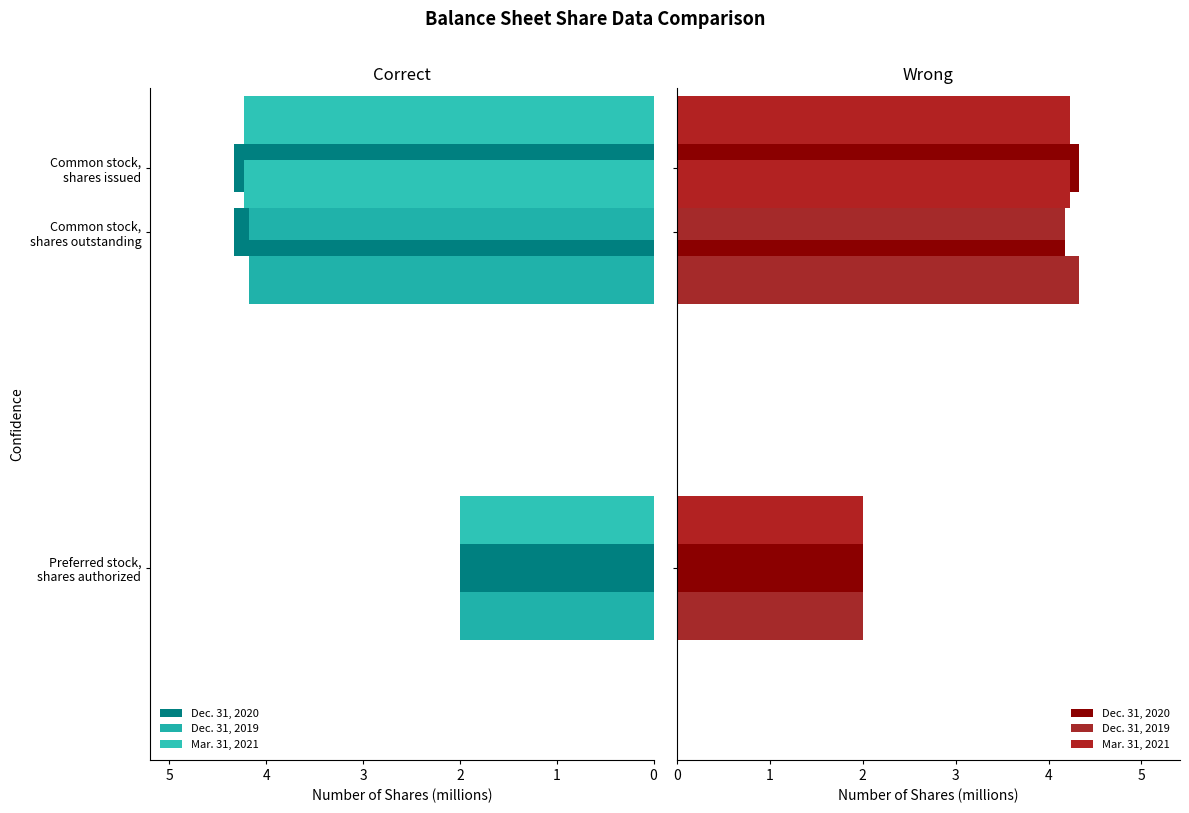

At how many categories does at least one series exceed 2?

2